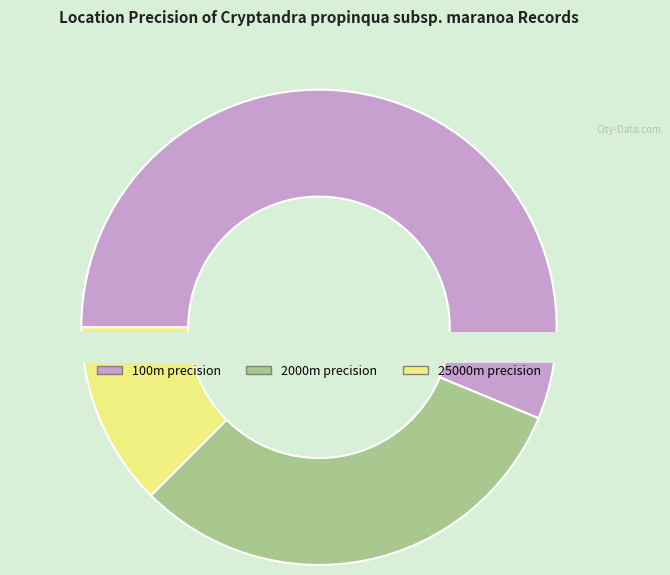

Which has a higher value, 2000 or 25000?

2000